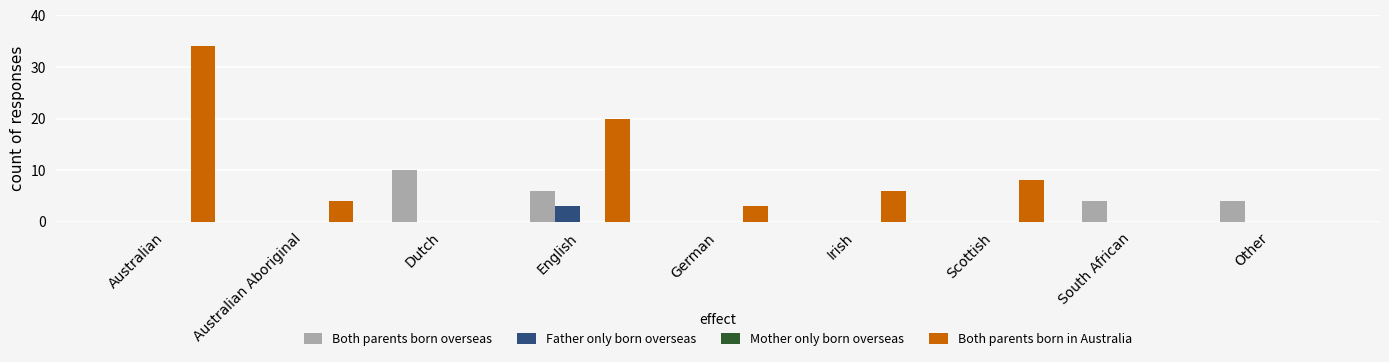

Reading right to left, list all the values displayed in this chart.

Both parents born overseas: Other=4	South African=4	Scottish=0	Irish=0	German=0	English=6	Dutch=10	Australian Aboriginal=0	Australian=0
Father only born overseas: Other=0	South African=0	Scottish=0	Irish=0	German=0	English=3	Dutch=0	Australian Aboriginal=0	Australian=0
Both parents born in Australia: Other=0	South African=0	Scottish=8	Irish=6	German=3	English=20	Dutch=0	Australian Aboriginal=4	Australian=34